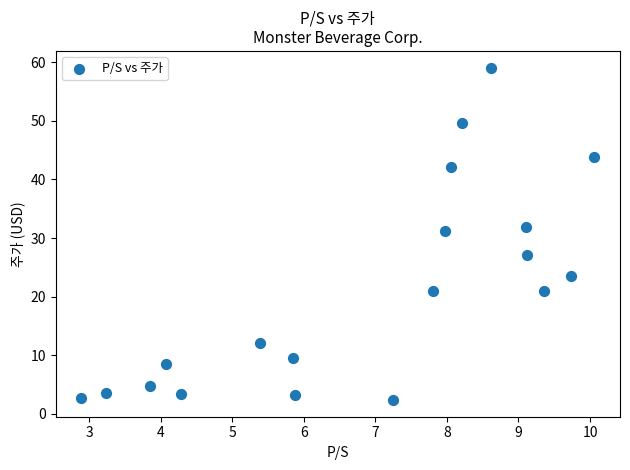

What is the range of Y values (max minus min)?

56.7